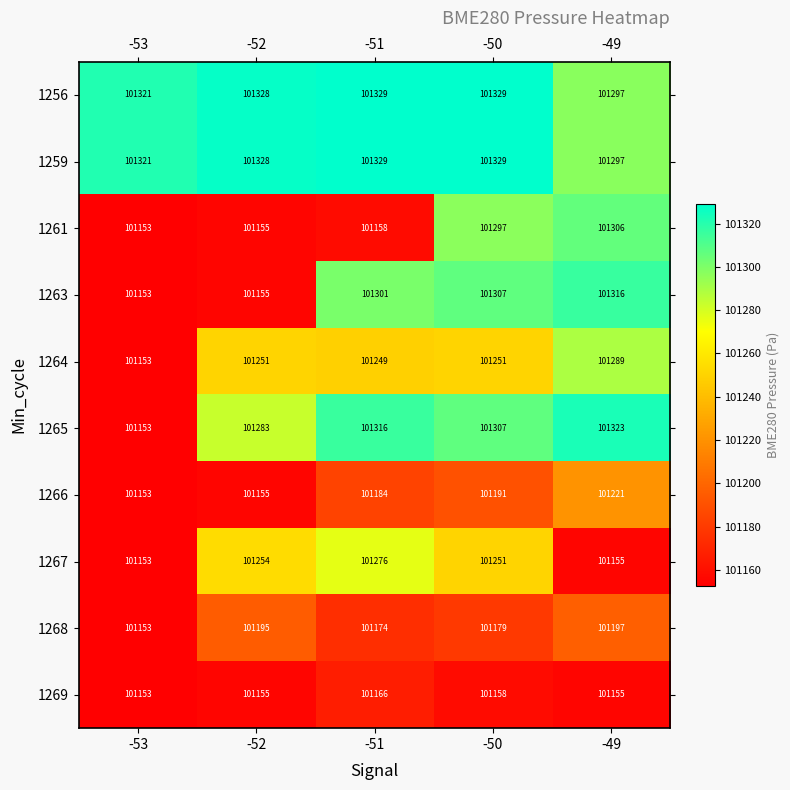

Rank the categories by 1261 value from lowest to highest.

-53, -52, -51, -50, -49